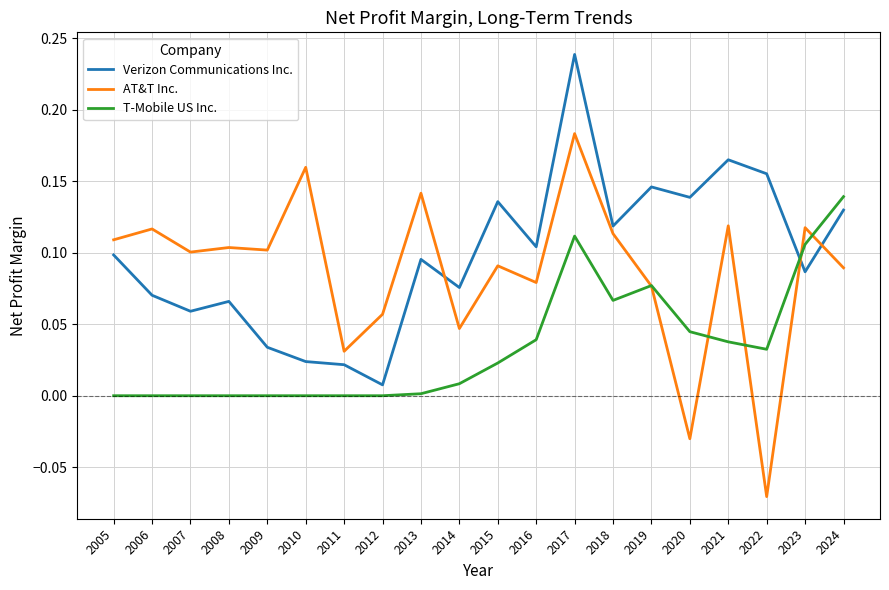

Which category has the lowest value in the AT&T Inc. series?

2022